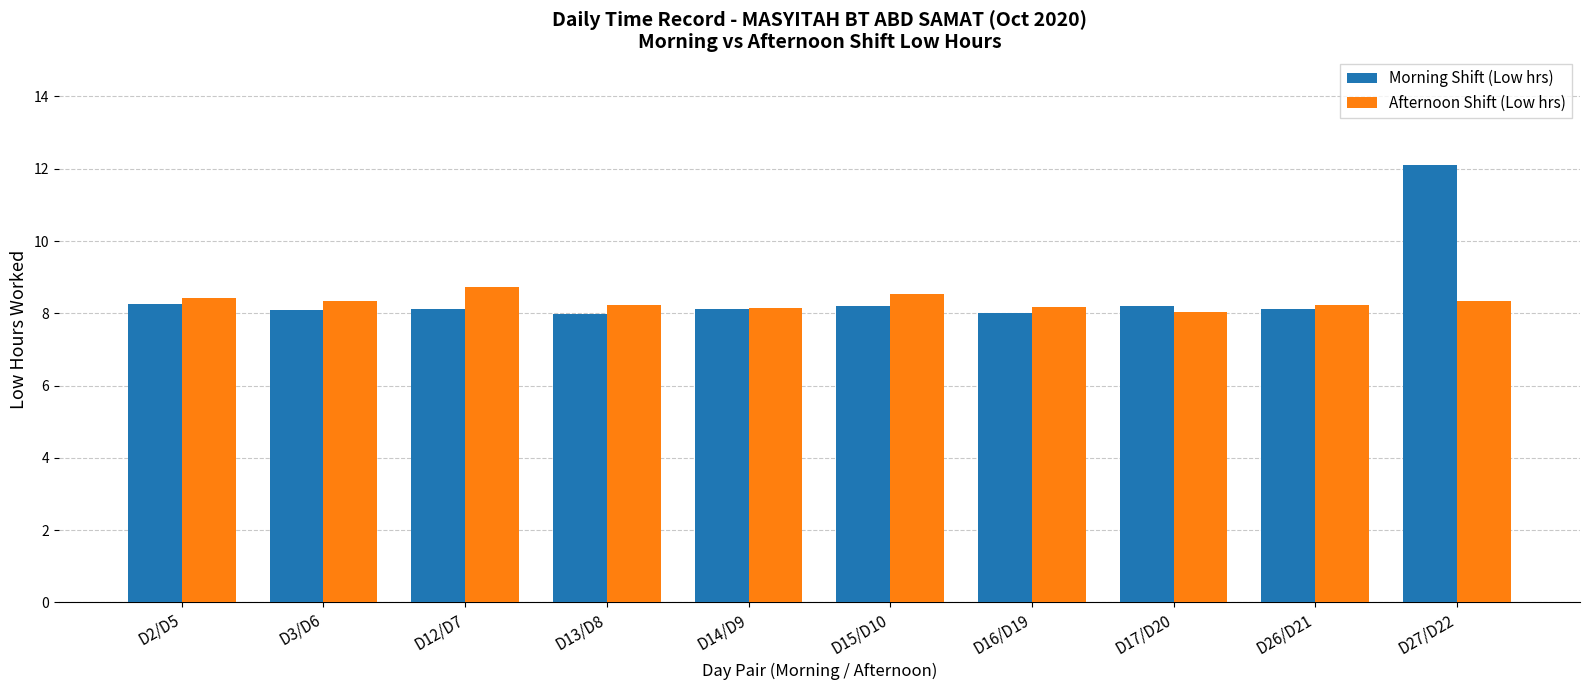

What is the total value across all series at D13/D8?

16.2